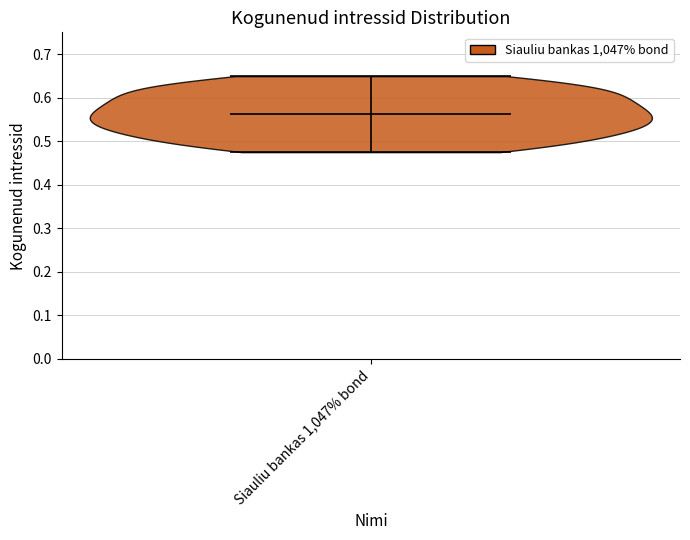

Read this violin plot against the y-axis: where its median line is, and the lowest and highest points the violin reaches. The values are not printed on the chart, so give them approximately, as read against the axis.

median line 0.56, lowest point 0.47, highest point 0.65